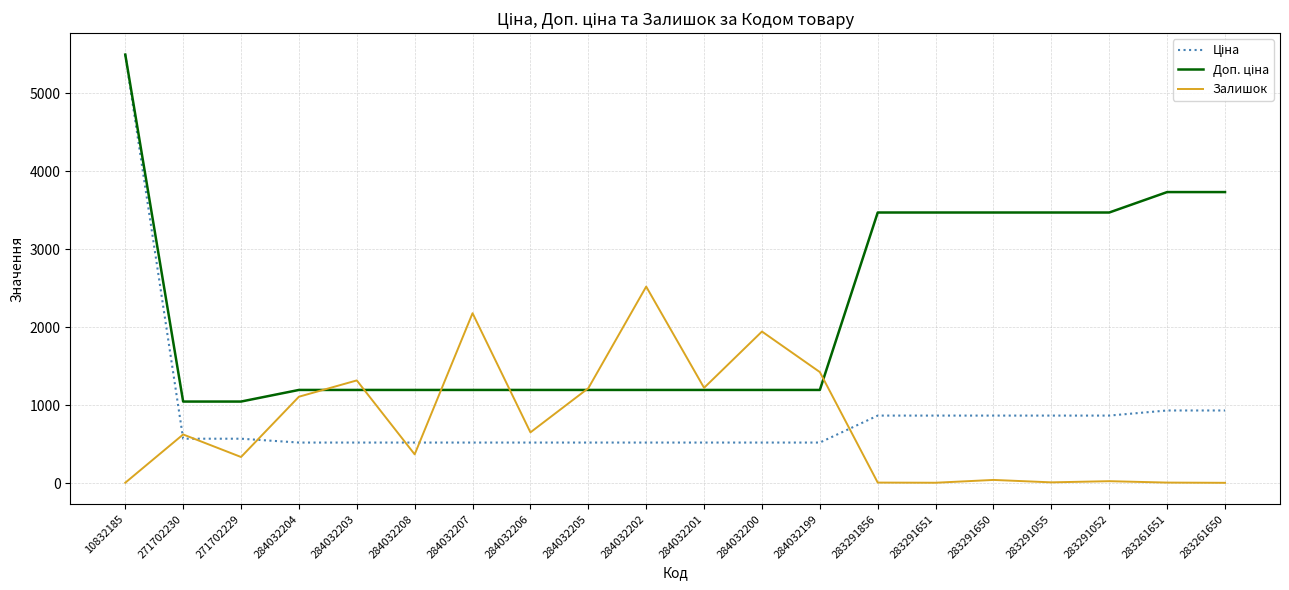

What position from the left is 284032207?

7